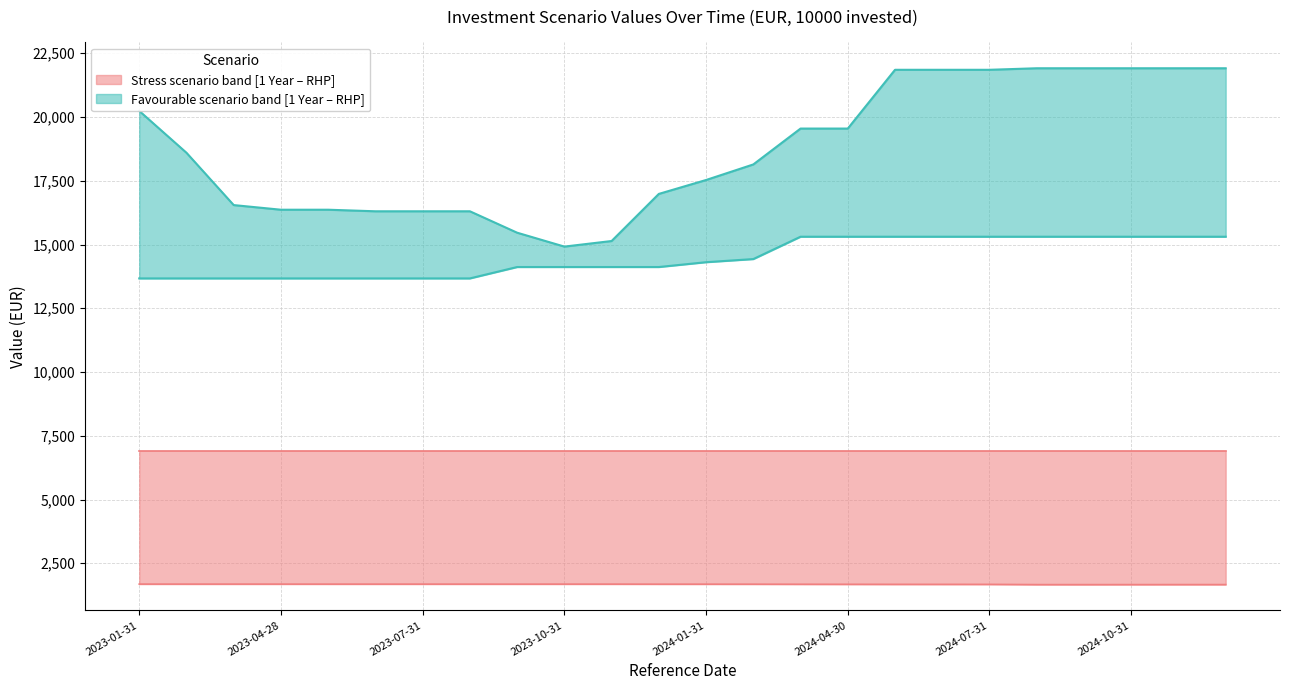

Is the value of Stress Value 1 Year at 2024-09-30 greater than the value of Favourable Value 1 Year at 2023-05-31?

No